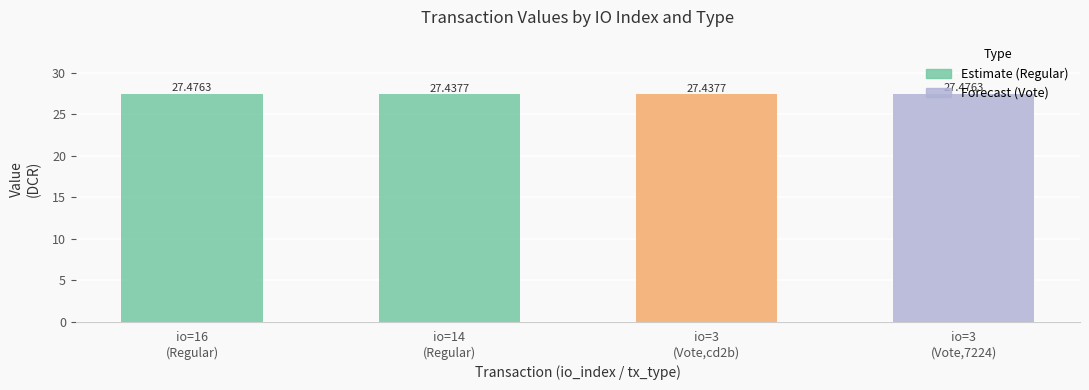

Which series has the largest total across all categories?

Regular